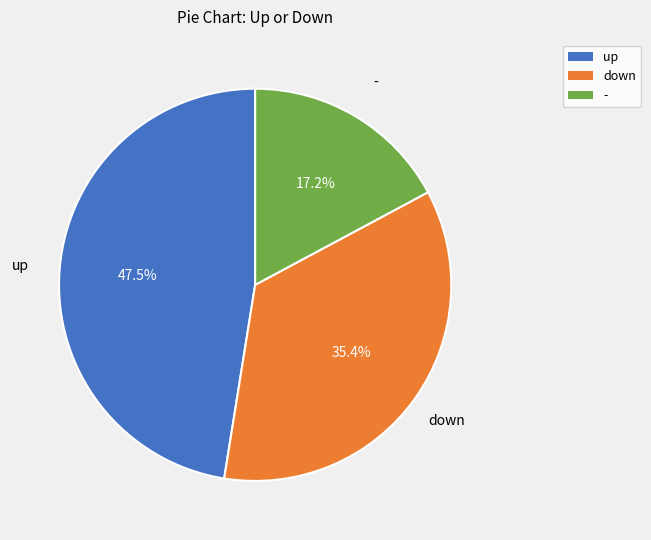

Is there any slice that represents more than half of the pie?

No